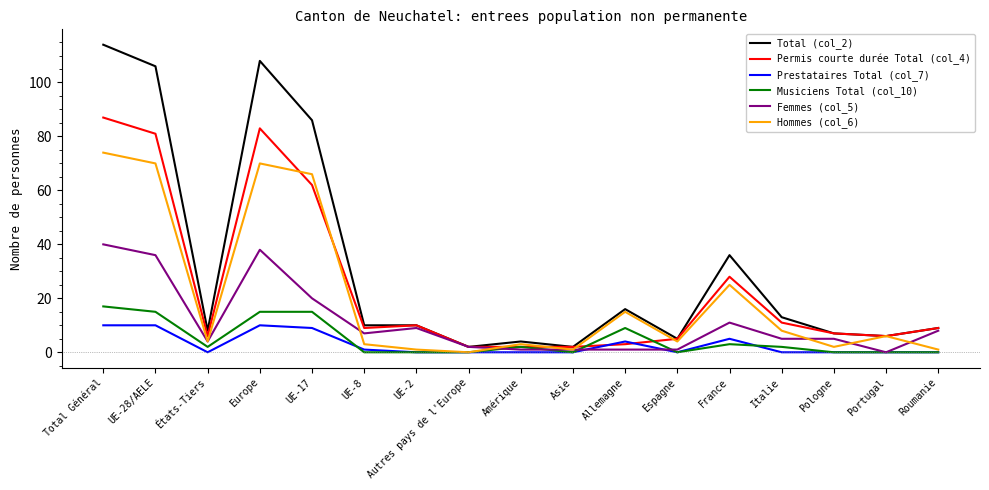

Which series has the widest spread of values?

Total (col_2)